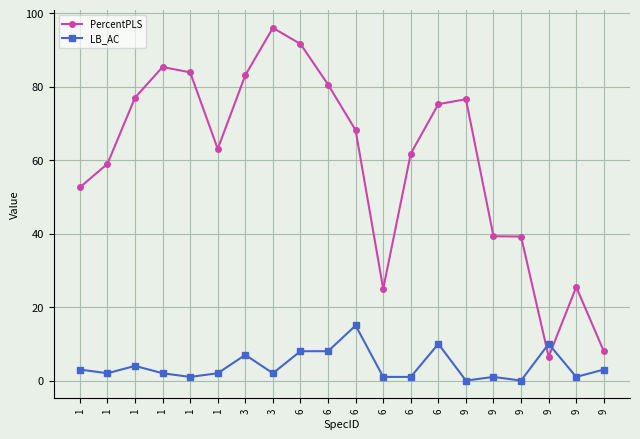

How many values in the PercentPLS series are below 68?

10